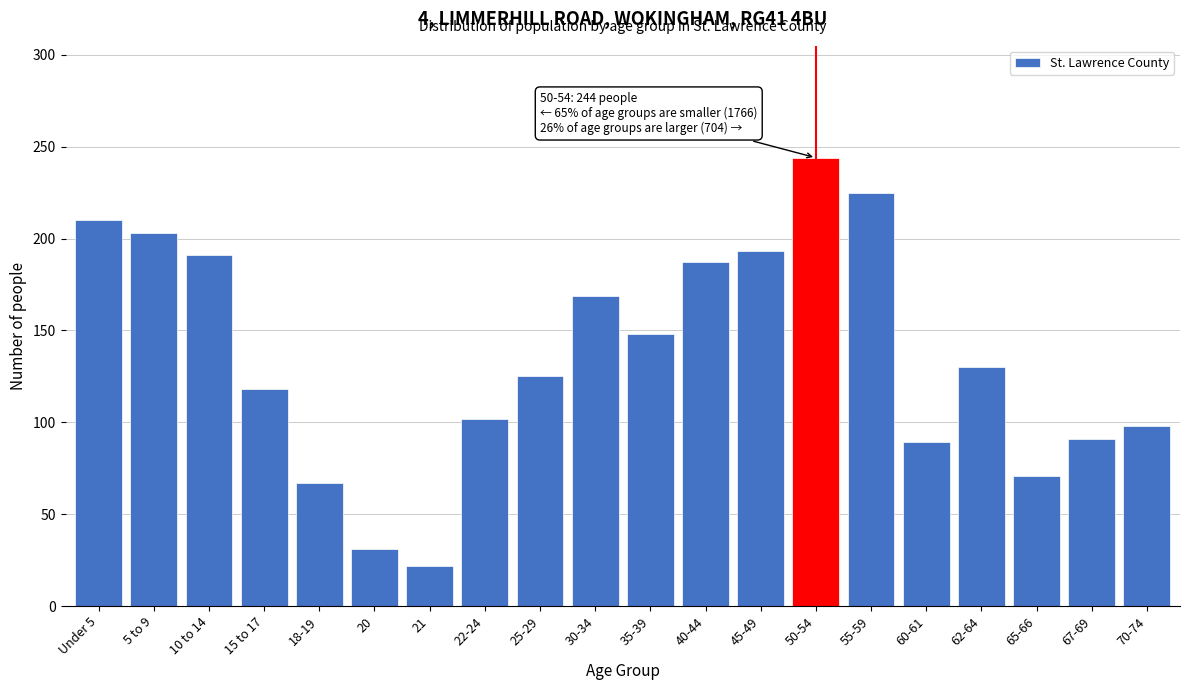

Reading left to right, extract all data points from this chart.

210	203	191	118	67	31	22	102	125	169	148	187	193	244	225	89	130	71	91	98